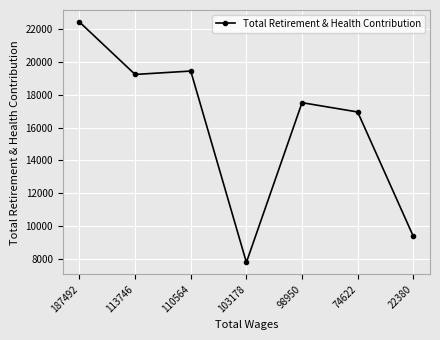

Which category has the highest value across all series?

187492